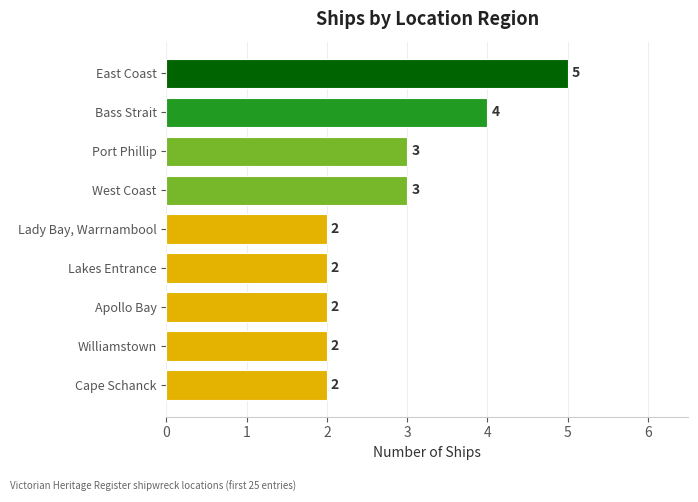

What position from the bottom is Lady Bay, Warrnambool?

5